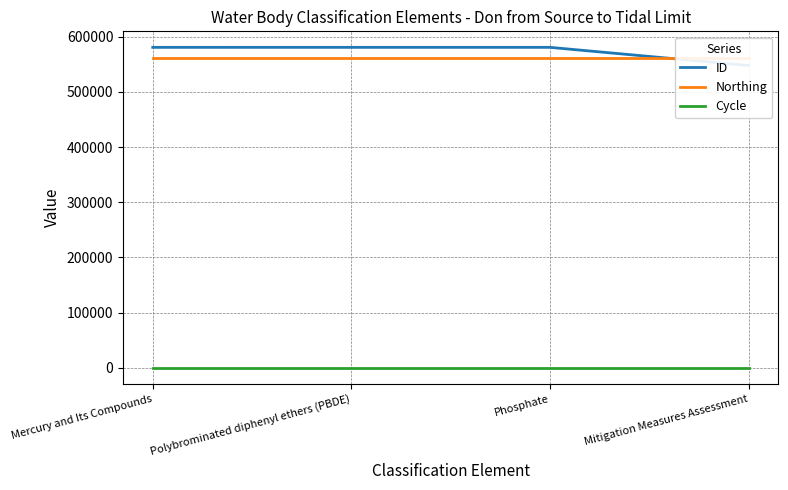

What position from the left is Polybrominated diphenyl ethers (PBDE)?

2